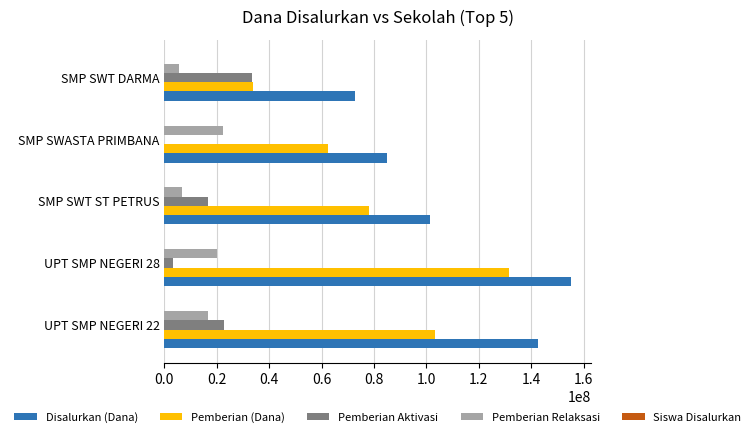

Which series changed the most between UPT SMP NEGERI 22 and SMP SWT ST PETRUS?

Disalurkan (Dana)